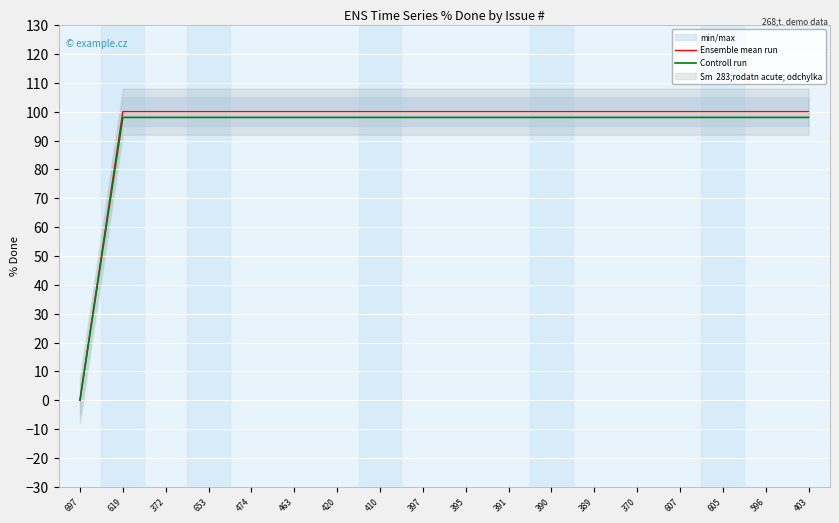

Reading left to right, list all the values displayed in this chart.

Ensemble mean run: 0	100	100	100	100	100	100	100	100	100	100	100	100	100	100	100	100	100
Controll run: 0	98	98	98	98	98	98	98	98	98	98	98	98	98	98	98	98	98